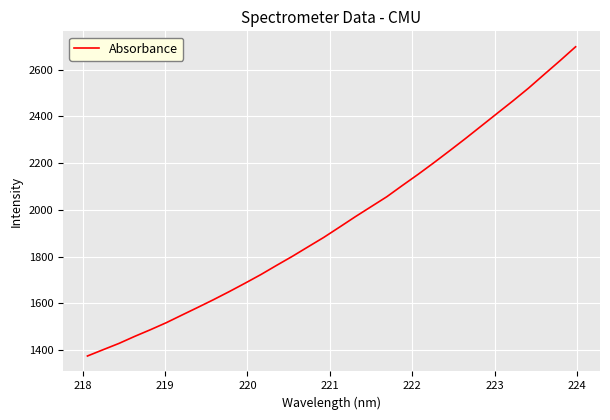

What is the minimum value shown in the chart?

1374.7